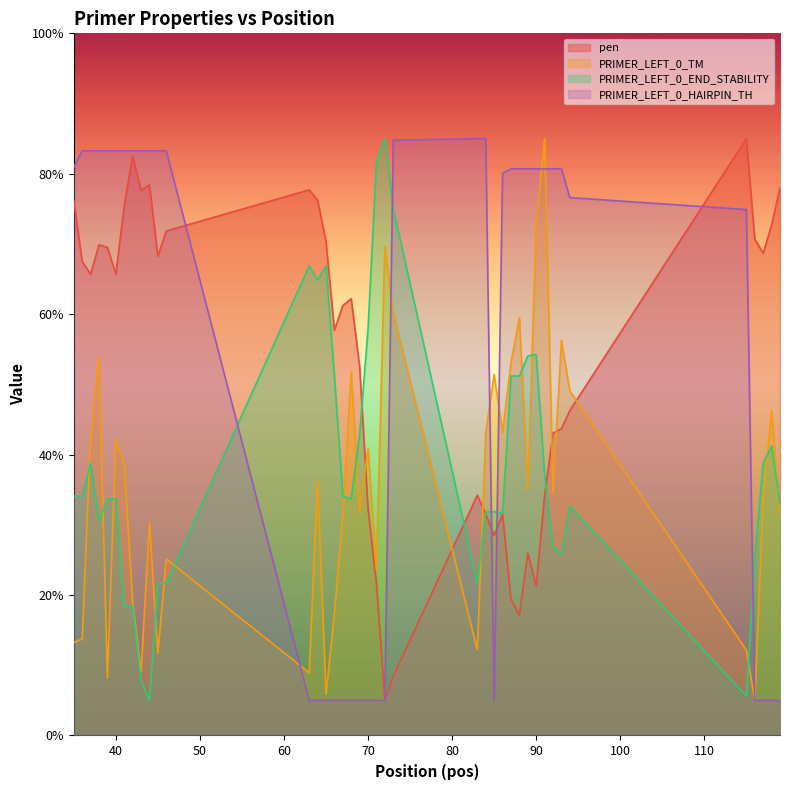

True or false: pen and PRIMER_LEFT_0_TM intersect in this chart.

True